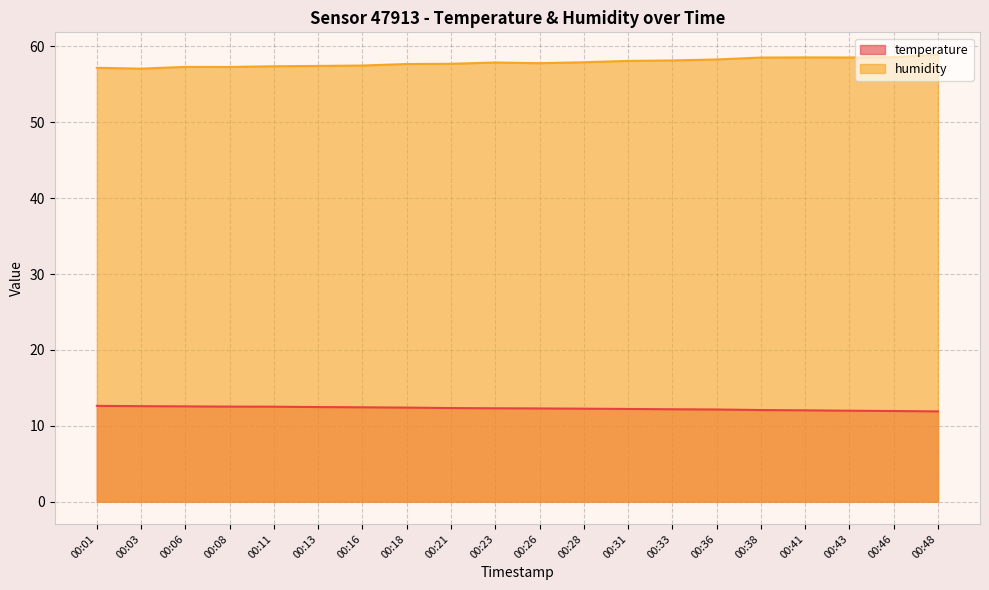

List the labels in order of humidity value, smallest first.

00:03, 00:01, 00:08, 00:06, 00:11, 00:13, 00:16, 00:18, 00:21, 00:26, 00:23, 00:28, 00:31, 00:33, 00:36, 00:38, 00:43, 00:41, 00:46, 00:48